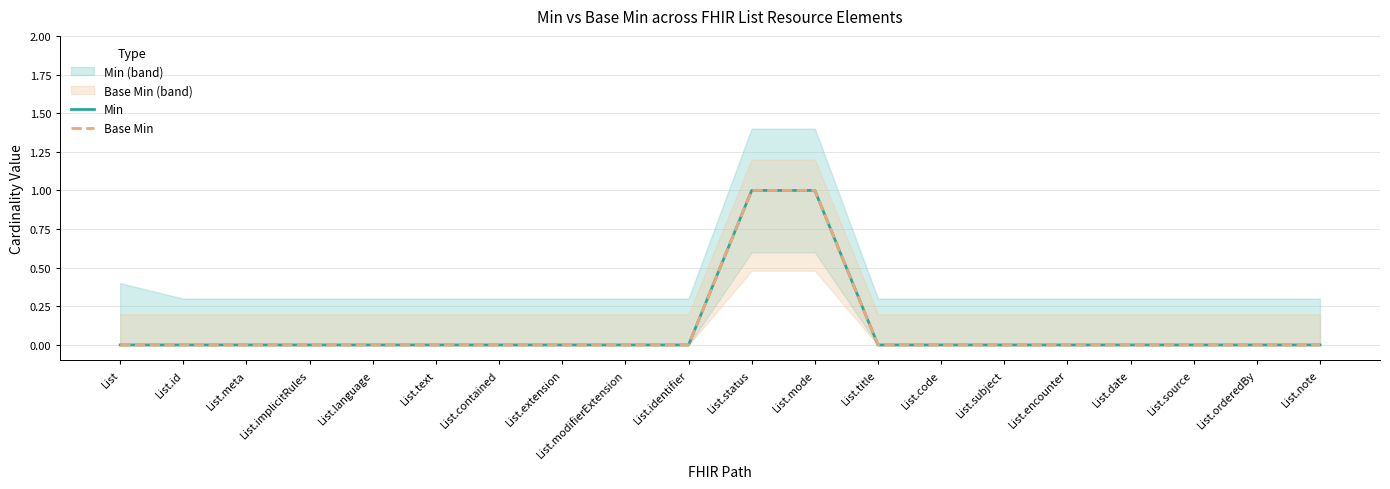

Is the value of Base Min at List.mode greater than the value of Min at List.note?

Yes